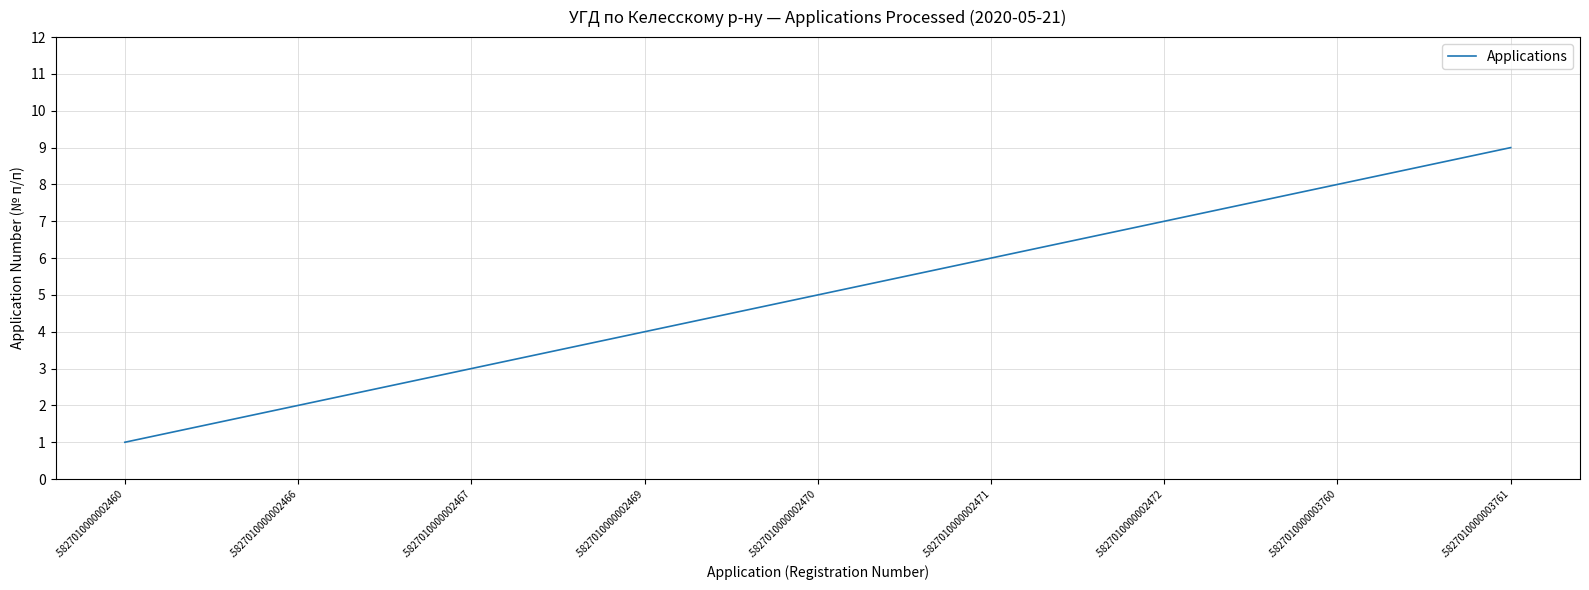

What is the approximate value at .5827010000002469?

4